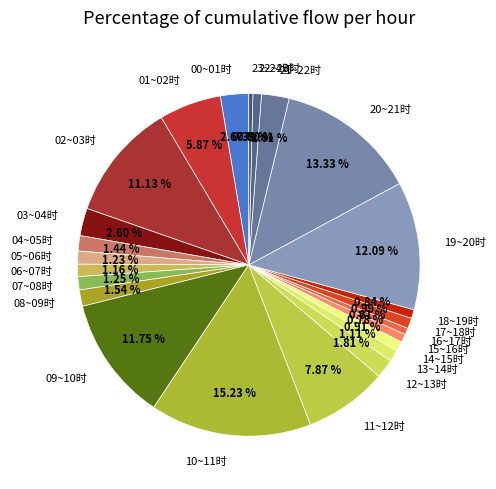

Count the number of slices in the pie.

24